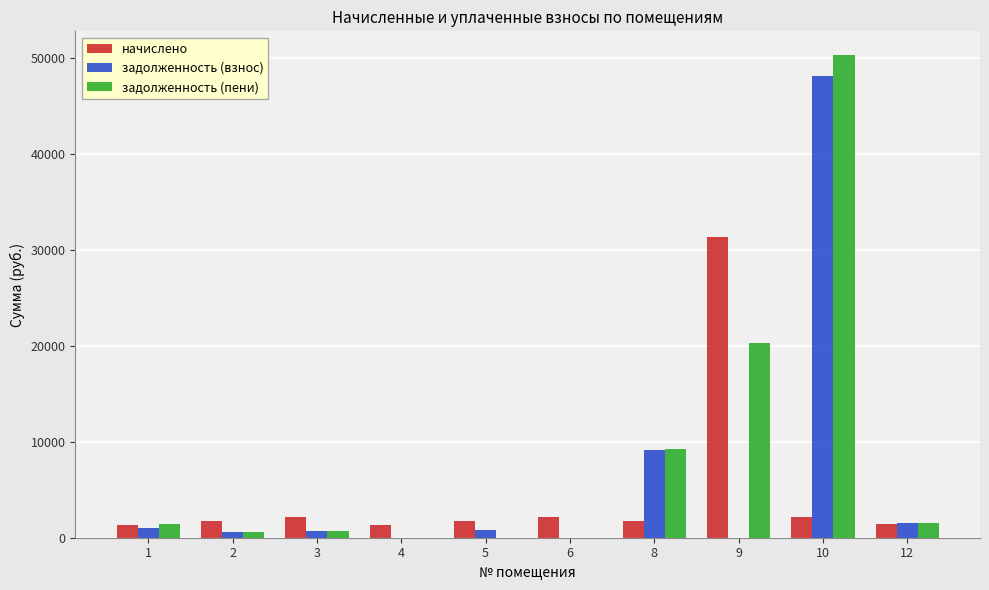

What is the sum of all начислено values?

47167.1